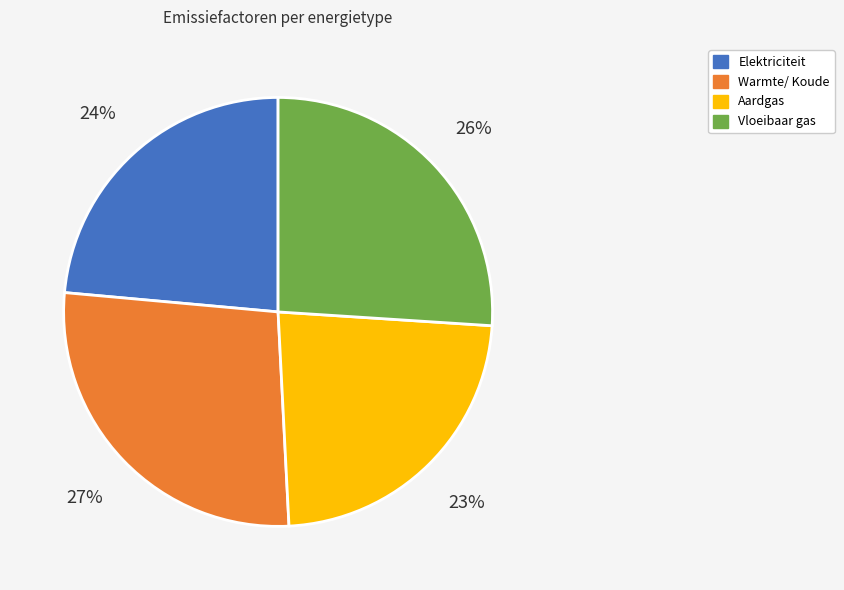

To the nearest percent, what percentage of the pie is Warmte/ Koude?

27%